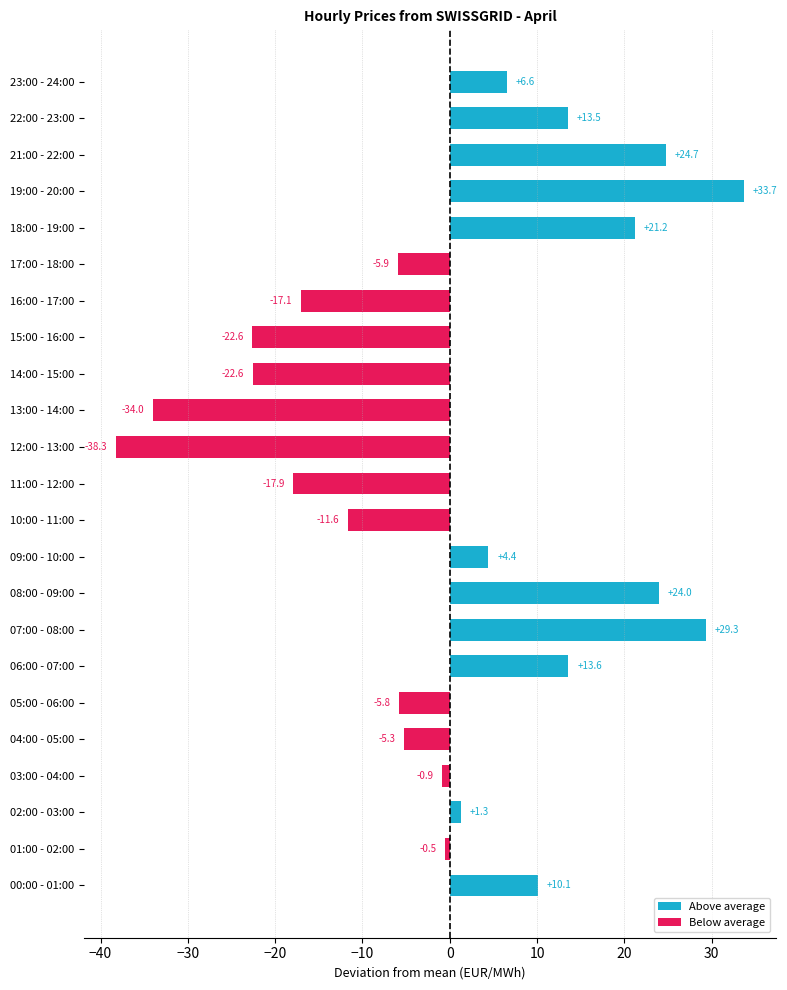

What is the sum of the values at 14:00 - 15:00 and 02:00 - 03:00?

-21.3